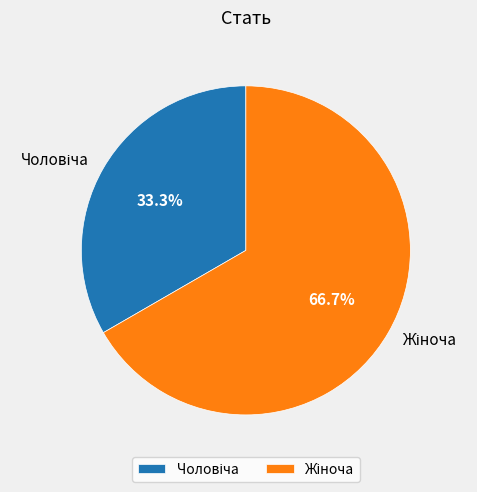

Does any single category account for the majority?

Yes